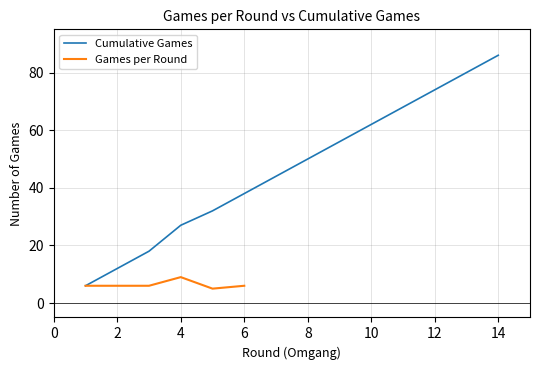

What is the value of the 6th point from the left?

38